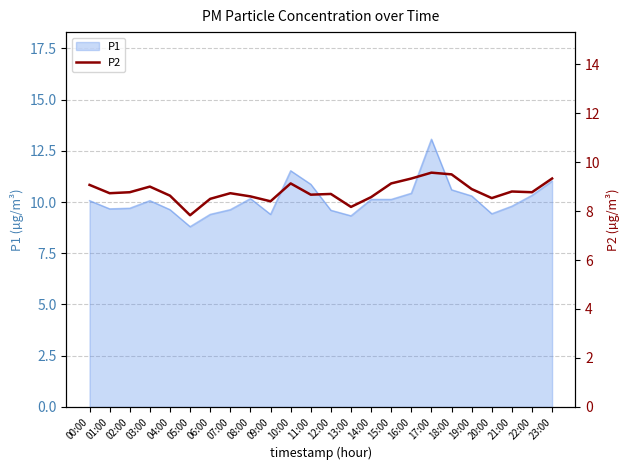

List the labels in order of value, smallest first.

05:00, 13:00, 09:00, 06:00, 20:00, 14:00, 08:00, 04:00, 11:00, 12:00, 01:00, 07:00, 02:00, 22:00, 21:00, 19:00, 03:00, 00:00, 10:00, 15:00, 16:00, 23:00, 18:00, 17:00